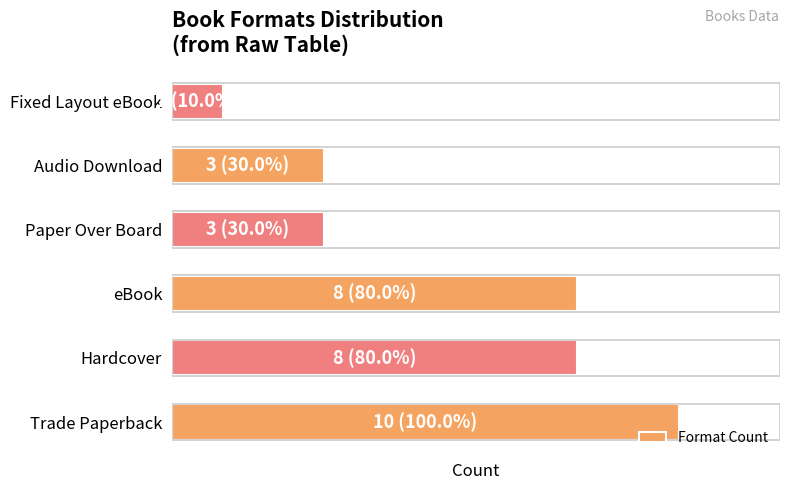

List the labels in order of value, smallest first.

5, 3, 4, 1, 2, 0